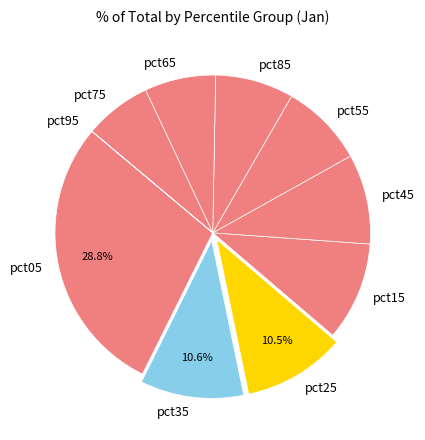

The pct35 slice represents 11% of the pie. True or false?

True